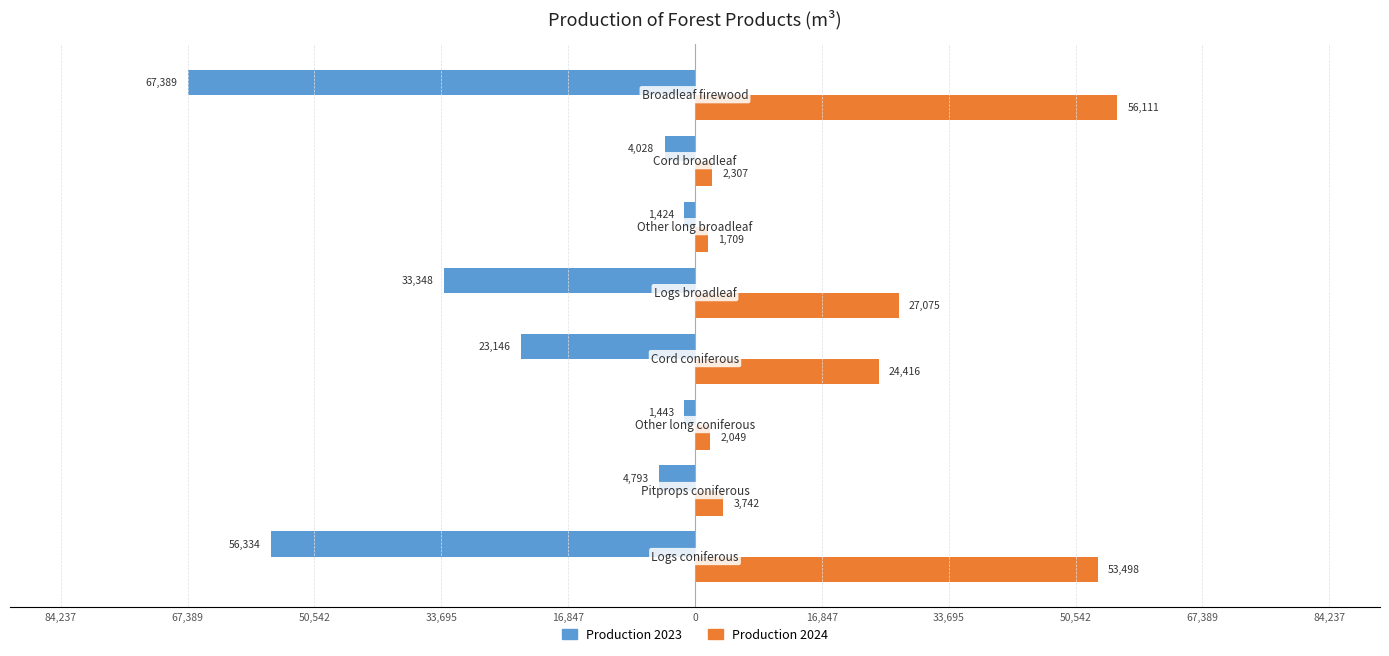

Reading right to left, list all the values displayed in this chart.

Production 2023: -67389.5	-4028.5	-1424.0	-33348.3	-23146.5	-1443.2	-4793.4	-56333.8
Production 2024: 56110.6	2306.8	1709.4	27075.3	24416.5	2049.0	3742.2	53498.2